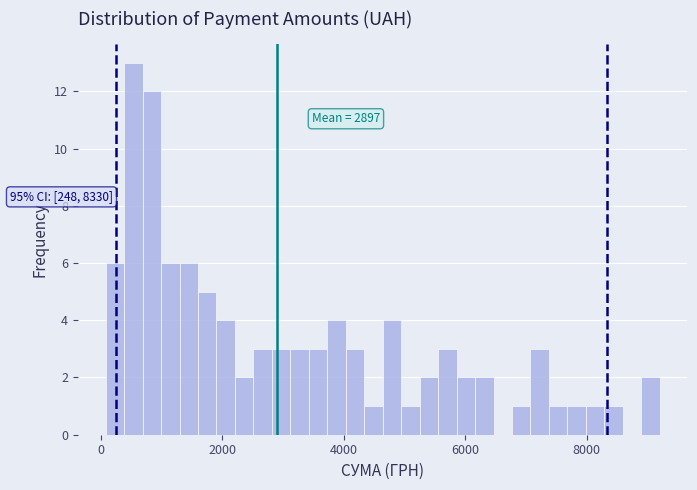

Around what value on the x-axis is the tallest bar? Give the approximate position of its centre, as read against the axis.

600